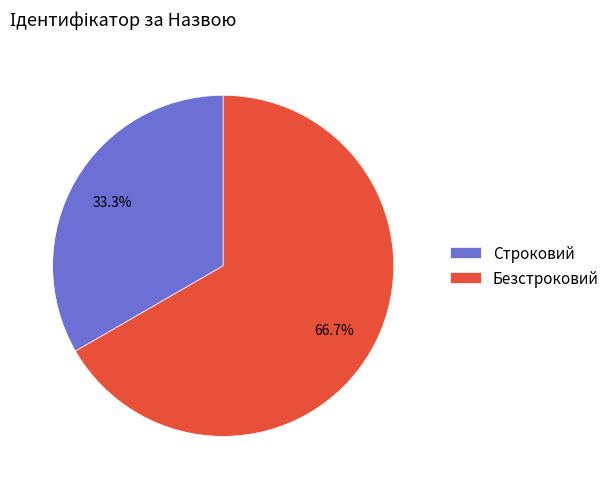

To the nearest percent, what is the difference between the Безстроковий and Строковий slice percentages?

33%